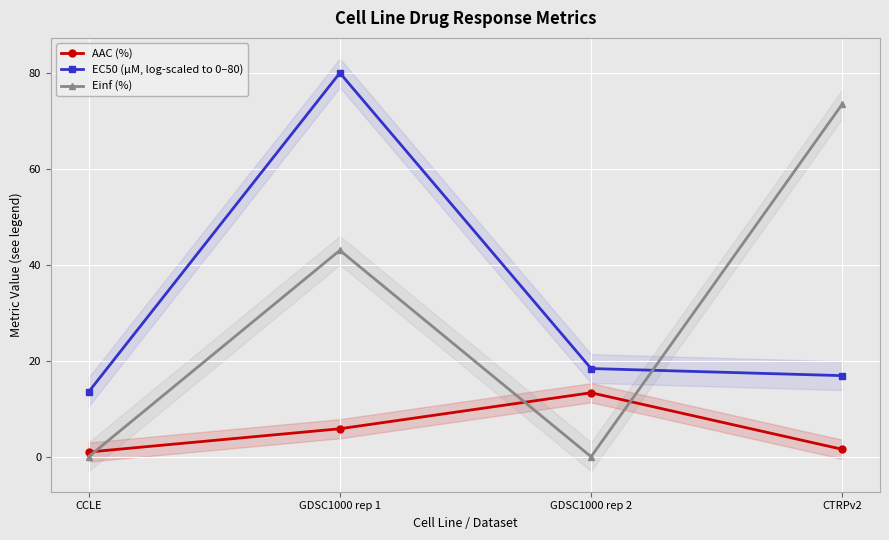

How many data points in Einf (%) are less than 43?

2